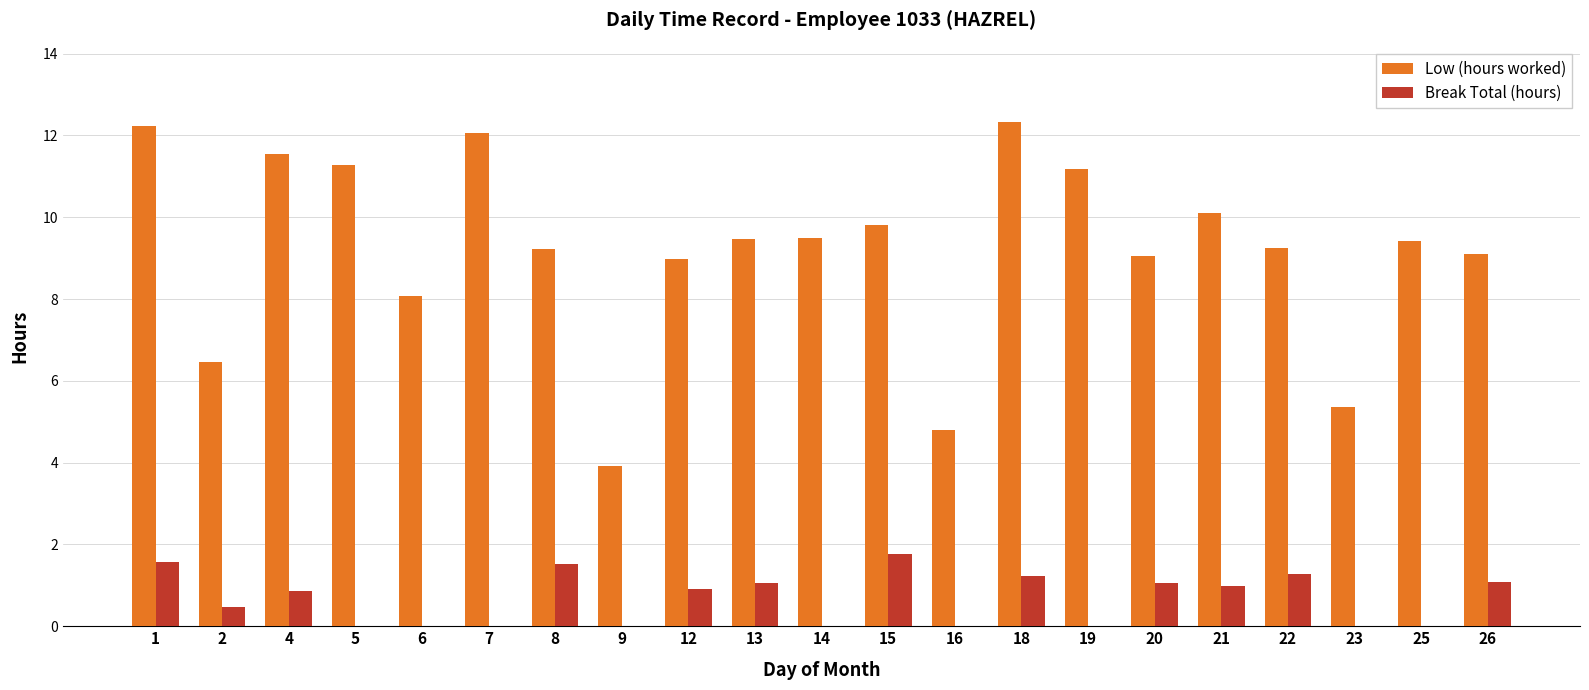

What is the total value across all series at 19?

11.2